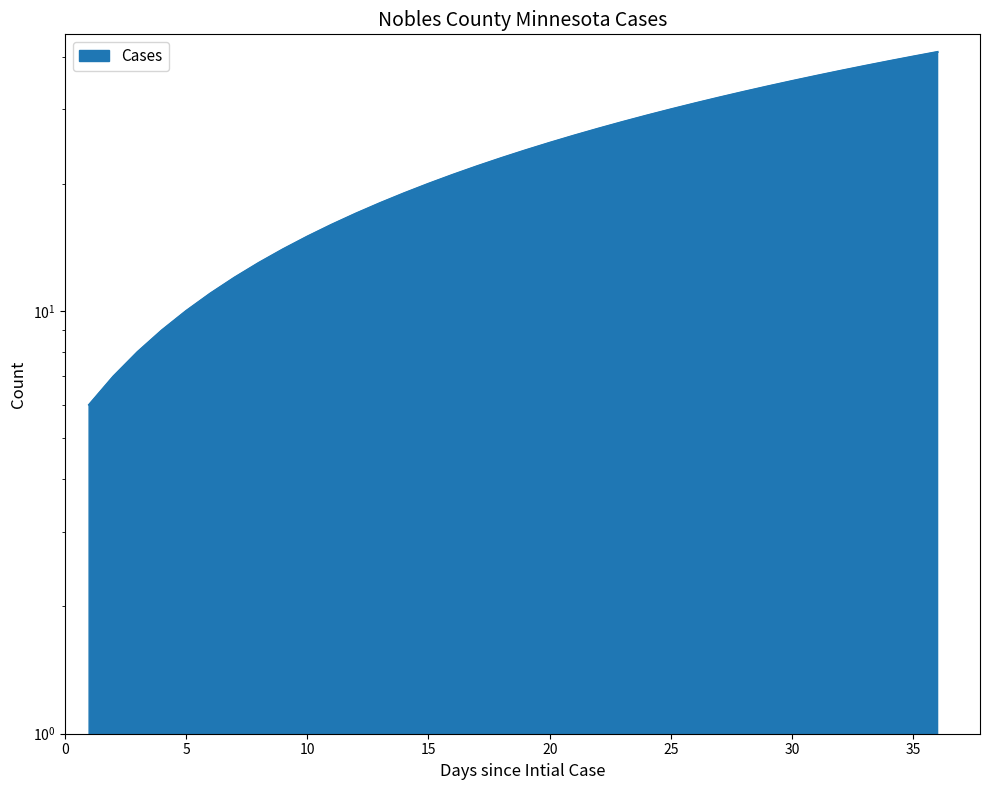

What is the difference between the values at 28 and 1?

27